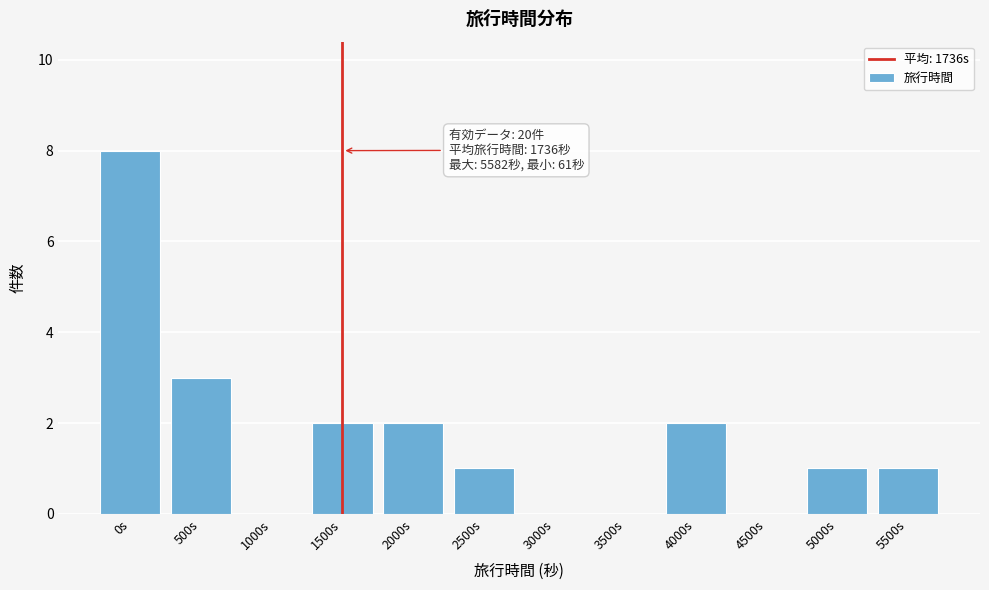

Reading left to right, transcribe all the data shown in this chart.

0s=8	500s=3	1000s=0	1500s=2	2000s=2	2500s=1	3000s=0	3500s=0	4000s=2	4500s=0	5000s=1	5500s=1